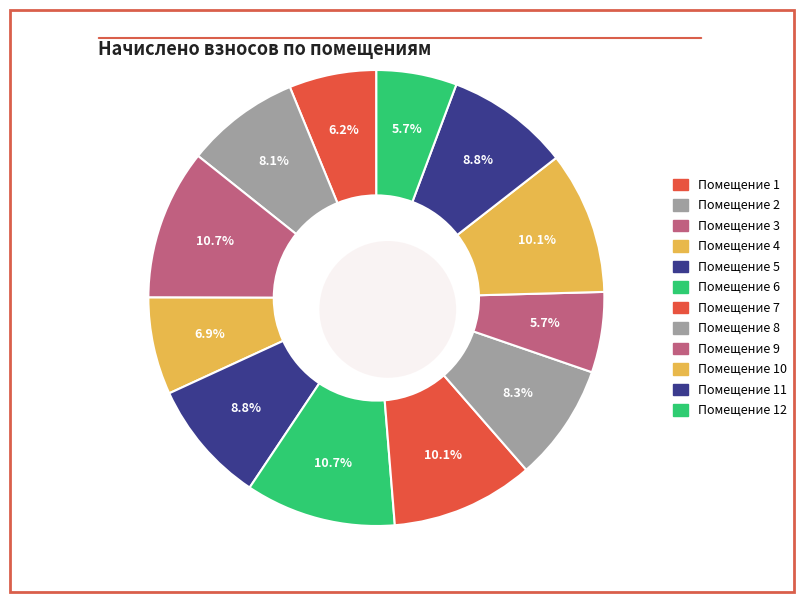

To the nearest percent, what portion does 9 represent?

6%